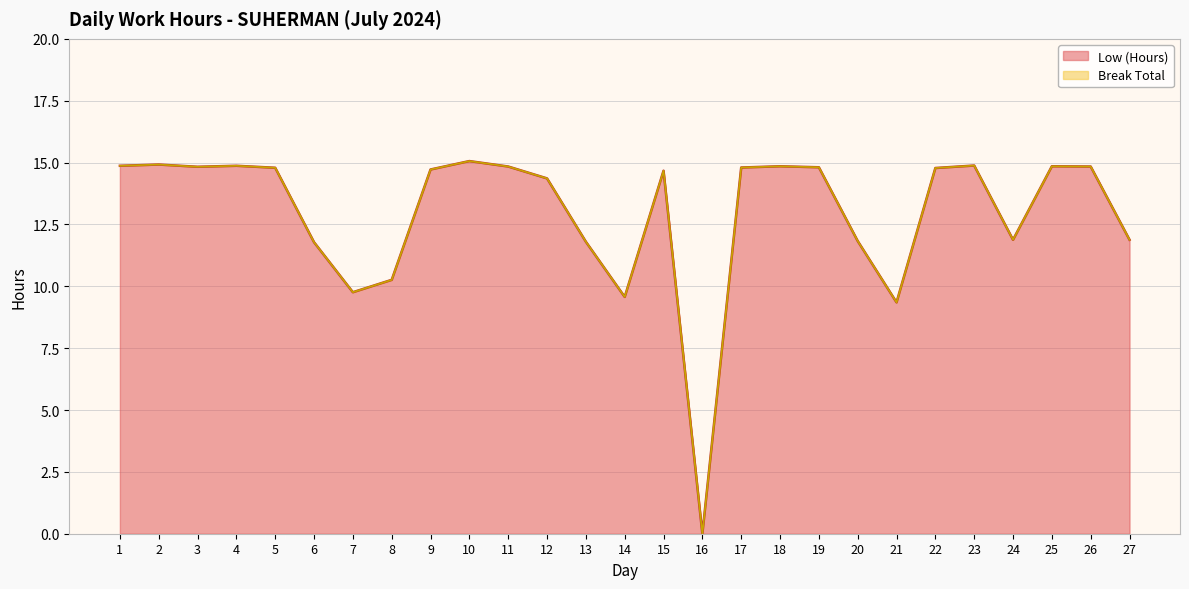

Rank the categories by value from lowest to highest.

16, 21, 14, 7, 8, 6, 13, 20, 24, 27, 12, 15, 9, 22, 5, 17, 19, 3, 11, 26, 18, 25, 1, 4, 23, 2, 10